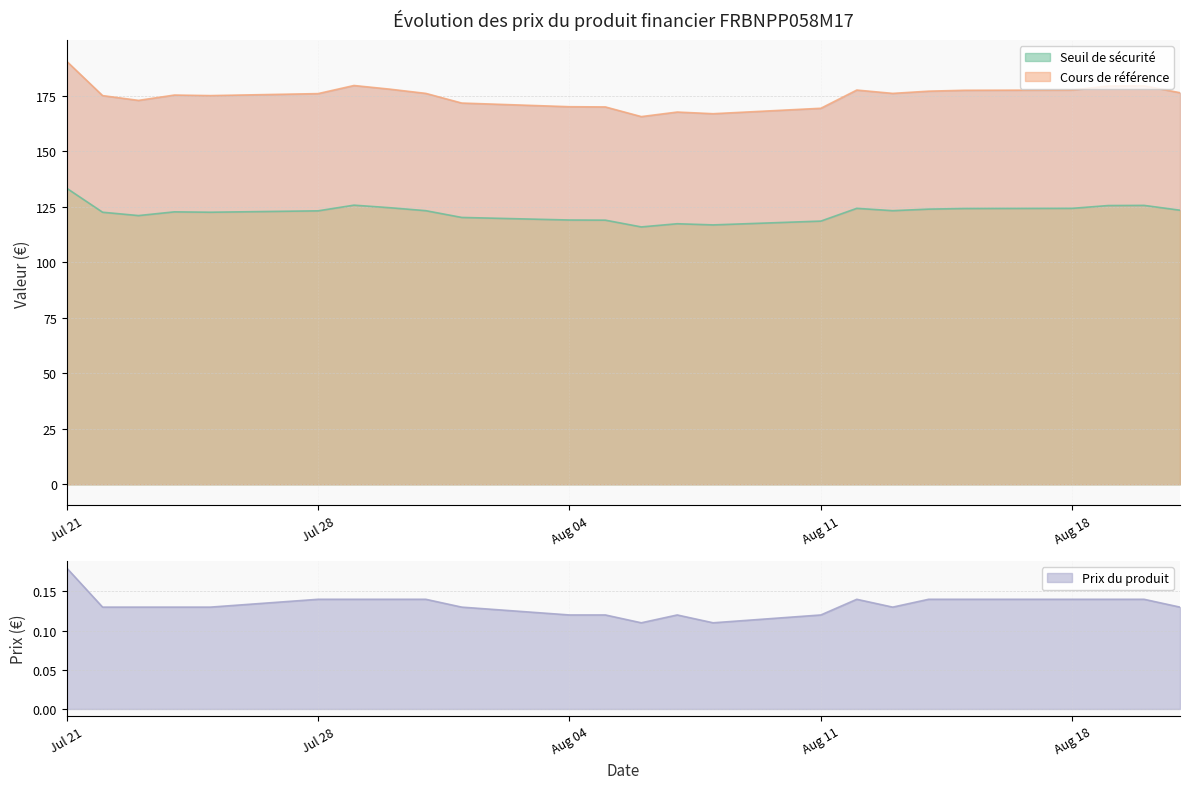

What is the difference between the maximum and minimum values in the Seuil de sécurité series?

17.4